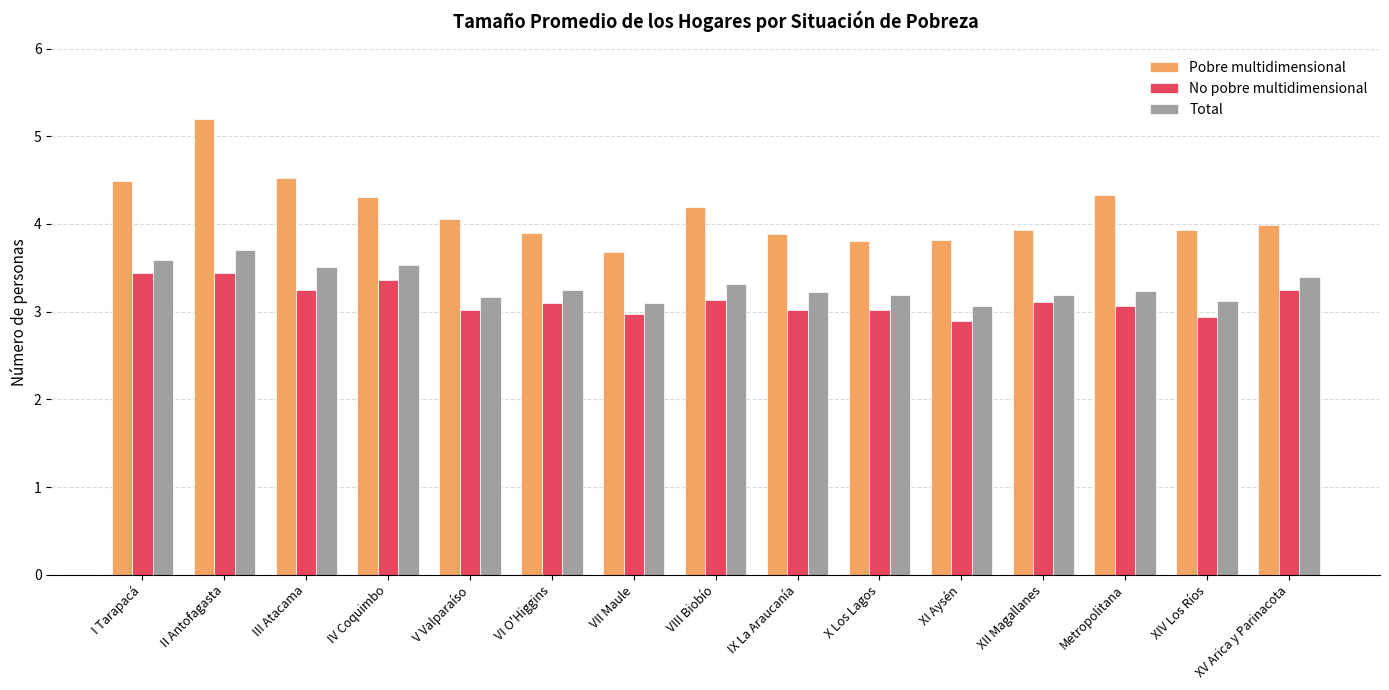

Which series has the widest spread of values?

Pobre multidimensional